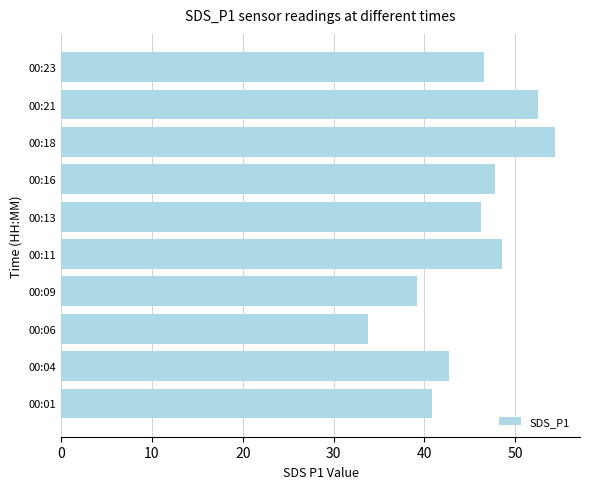

True or false: the data shows 42.7 at 00:04.

True